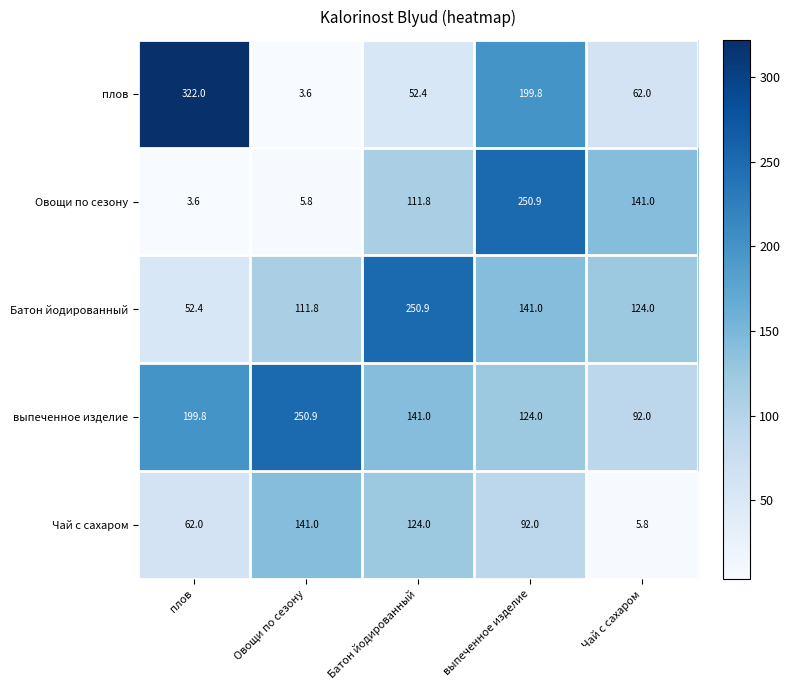

What is the minimum value shown in the chart?

3.6